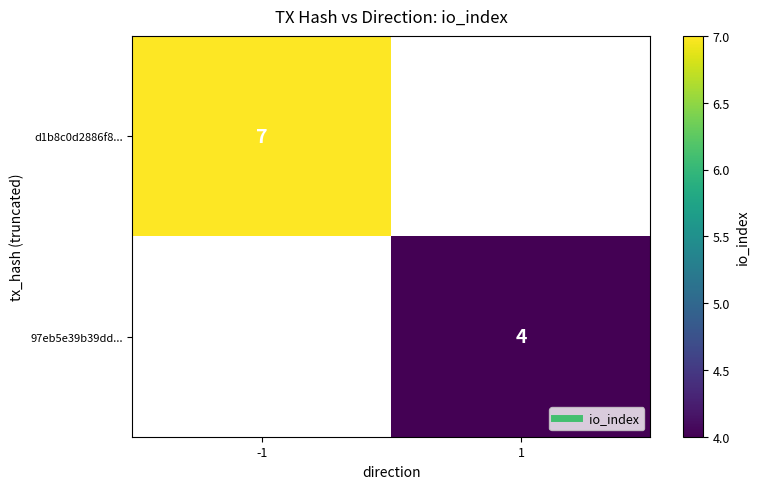

How many categories are shown in the chart?

2